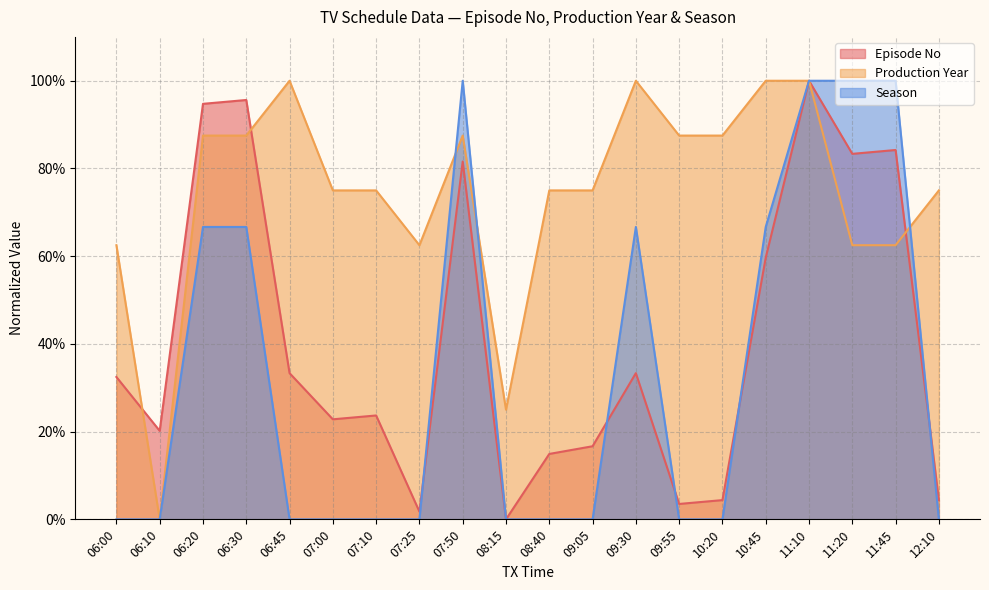

How many lines are shown in the chart?

3